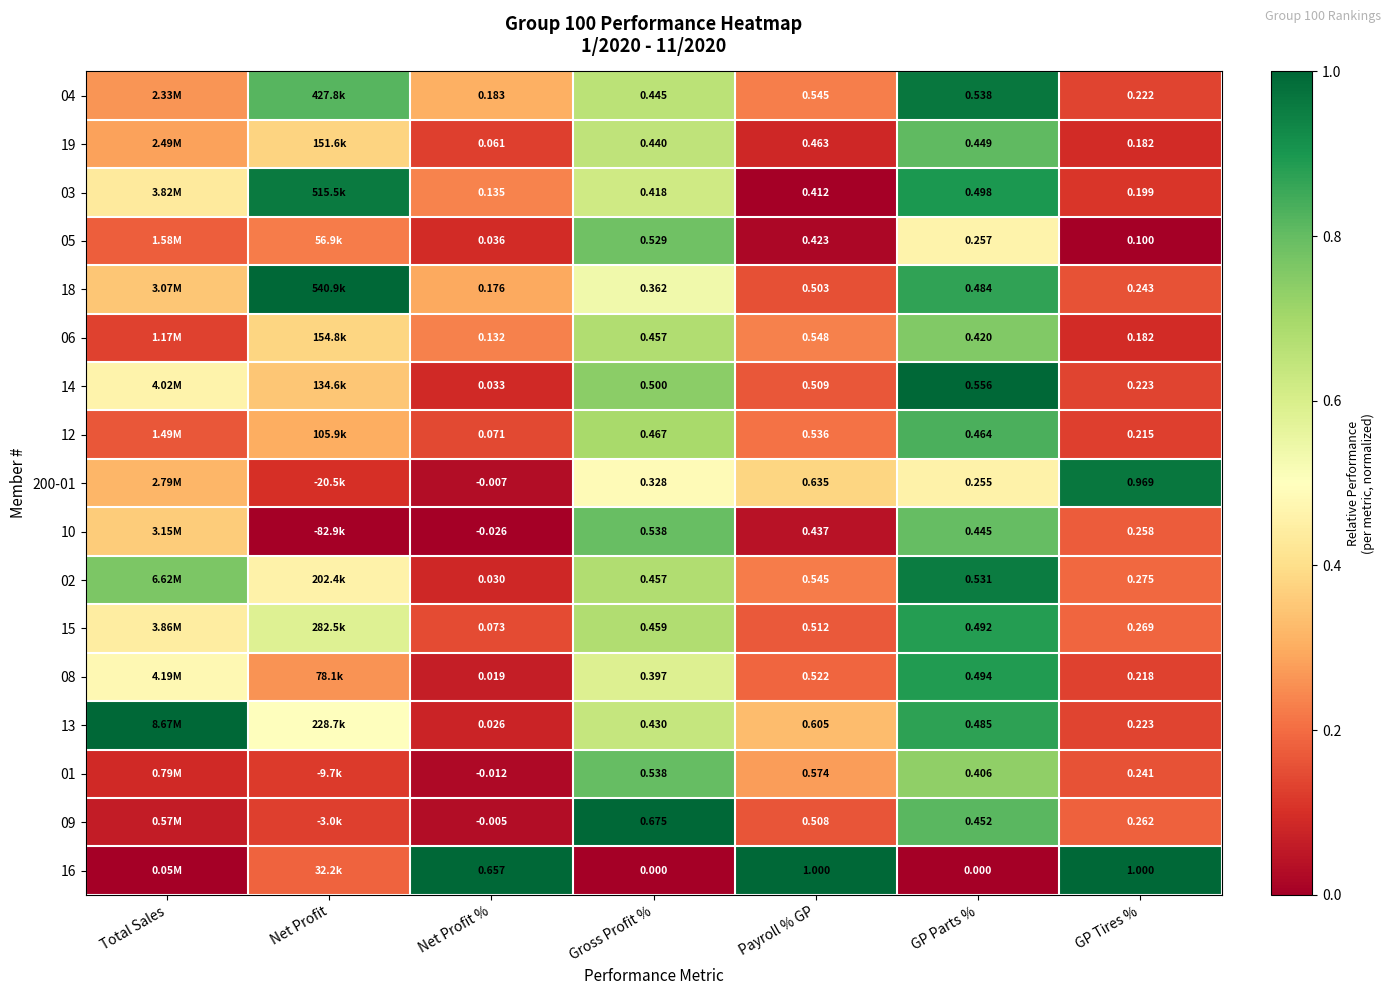

Is the value of 14 at Payroll % GP greater than the value of 10 at Gross Profit %?

No